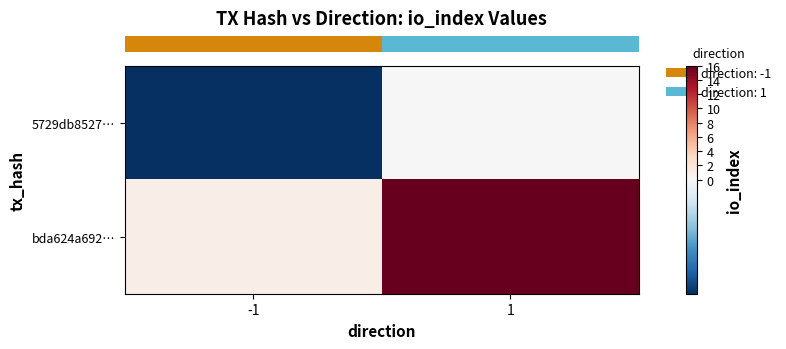

Rank the series by their maximum value, from lowest to highest.

row_0, row_1